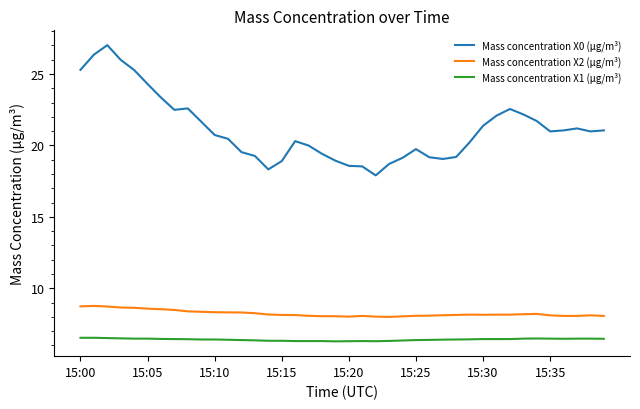

What are all the series names shown in the legend?

Mass concentration X0 (μg/m³), Mass concentration X2 (μg/m³), Mass concentration X1 (μg/m³)